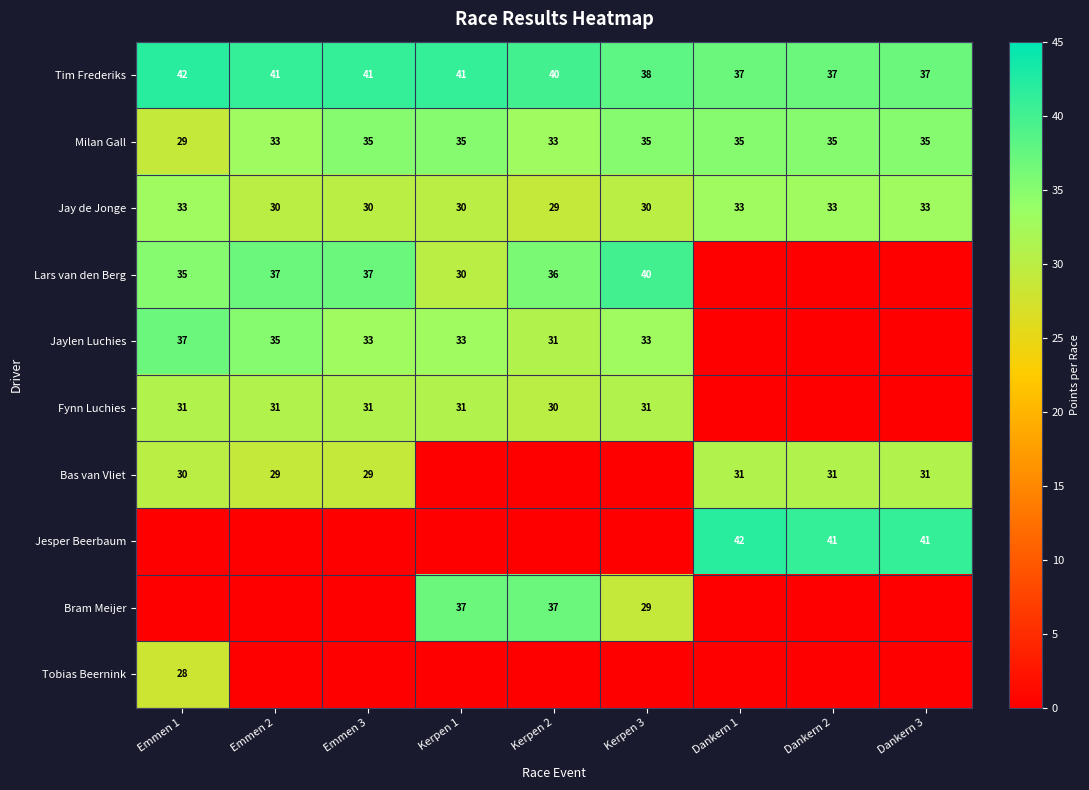

What is the approximate value of Milan Gall at Kerpen 3?

35